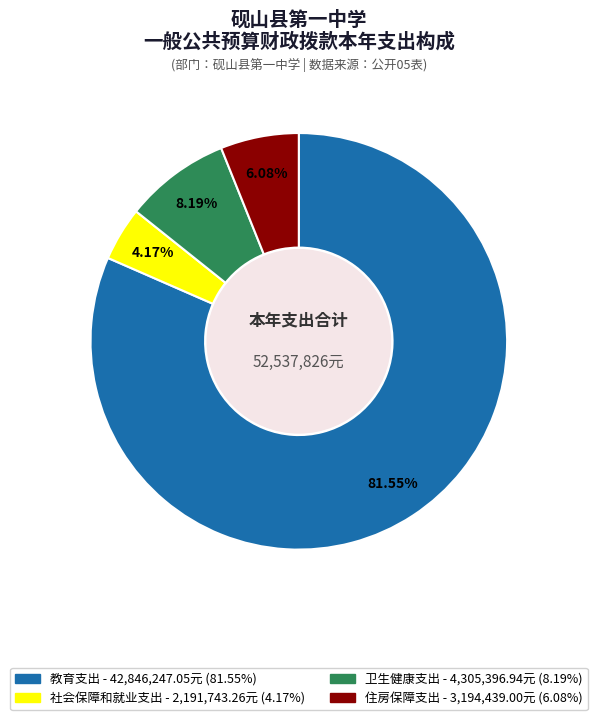

Which category accounts for the majority?

教育支出